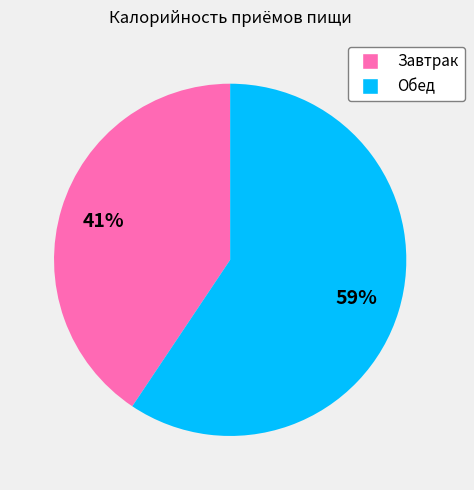

To the nearest percent, what percentage of the pie is Обед?

59%